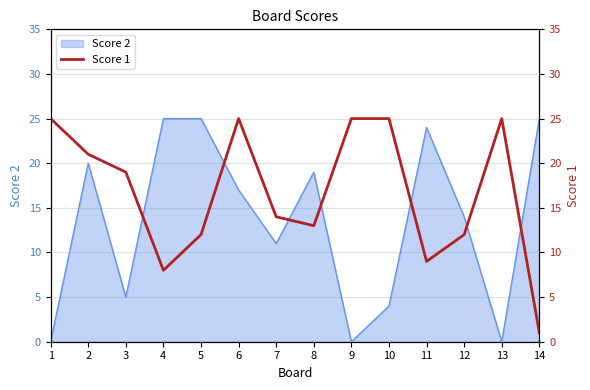

Count the number of categories in the chart.

14